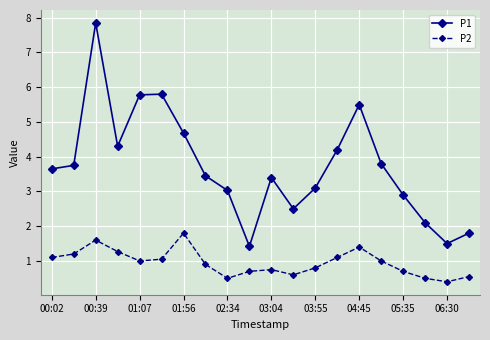

Which series has the largest range (max minus min)?

P1